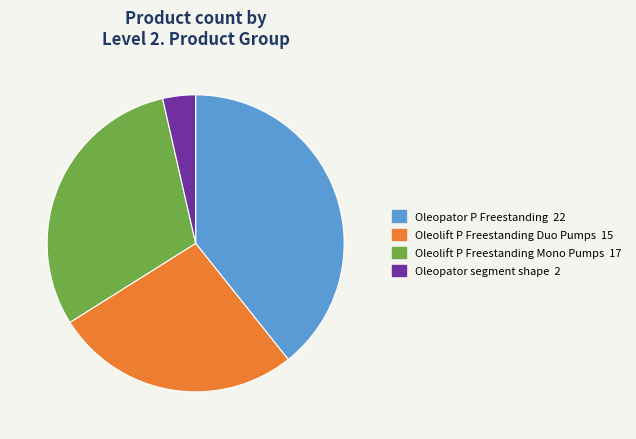

How many slices are in this pie chart?

4